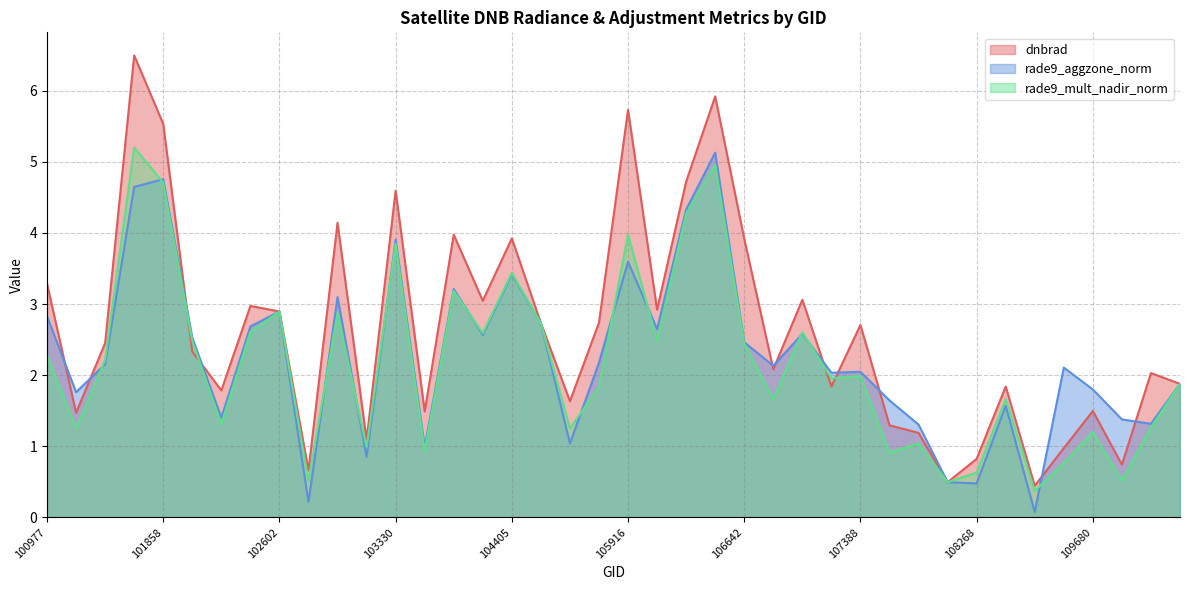

How many times do rade9_aggzone_norm and rade9_mult_nadir_norm cross each other?

12